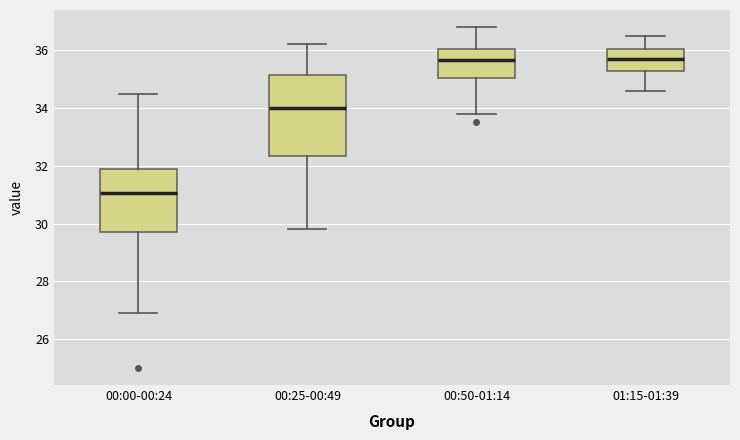

Comparing the boxes themselves (not the whiskers), which one is the tallest?

00:25-00:49